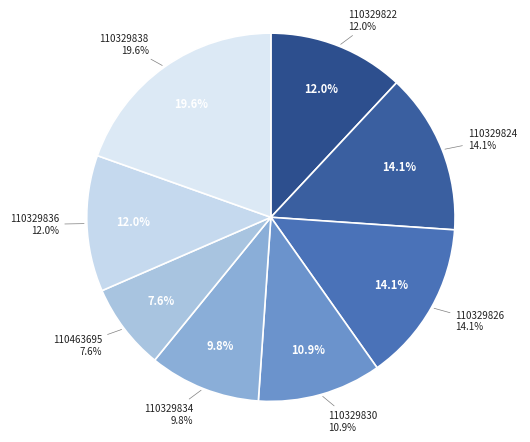

Which category has the smallest portion of the pie?

110463695